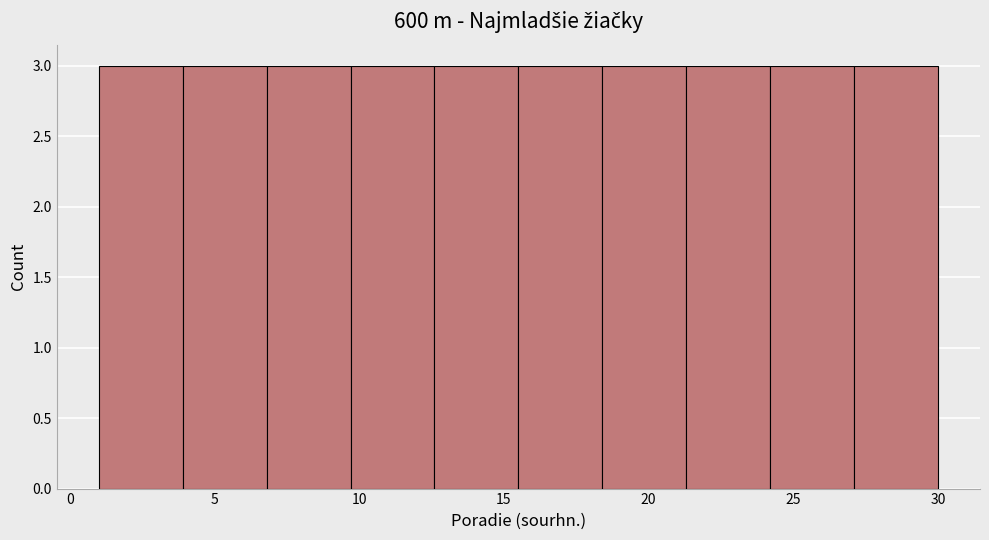

How tall is the bar that spans 27.1 to 30.0 on the x-axis? Neither the bar edges nor the heights are printed on the chart, so give them approximately, as read against the axes.

3